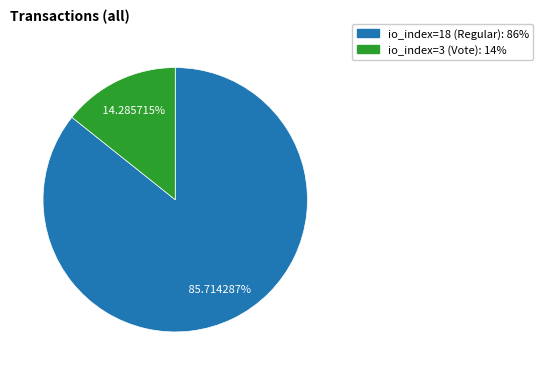

Count the number of slices in the pie.

2